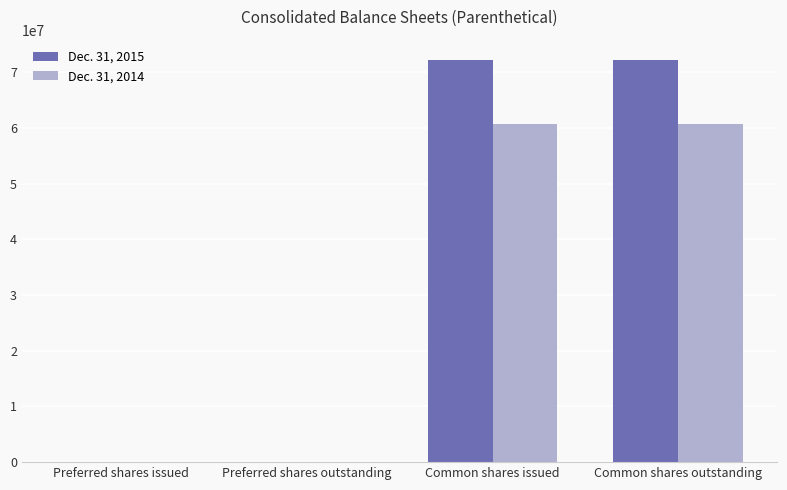

Is the value of Dec. 31, 2014 at Common shares issued greater than the value of Dec. 31, 2015 at Common shares issued?

No